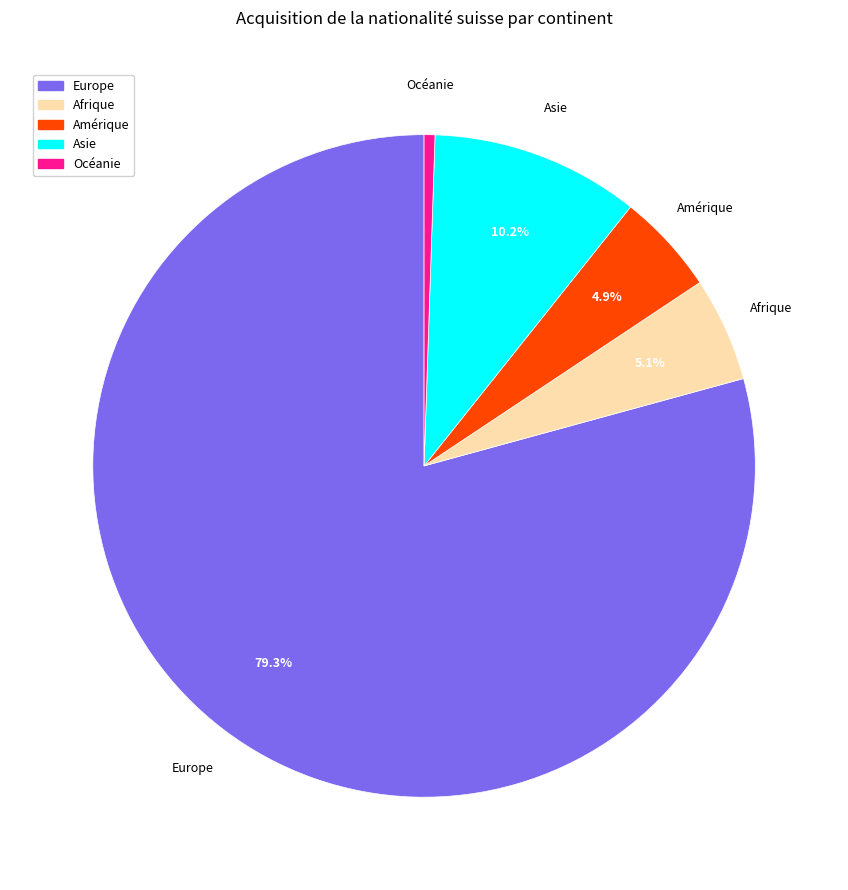

Which slice represents more than half of the pie?

Europe